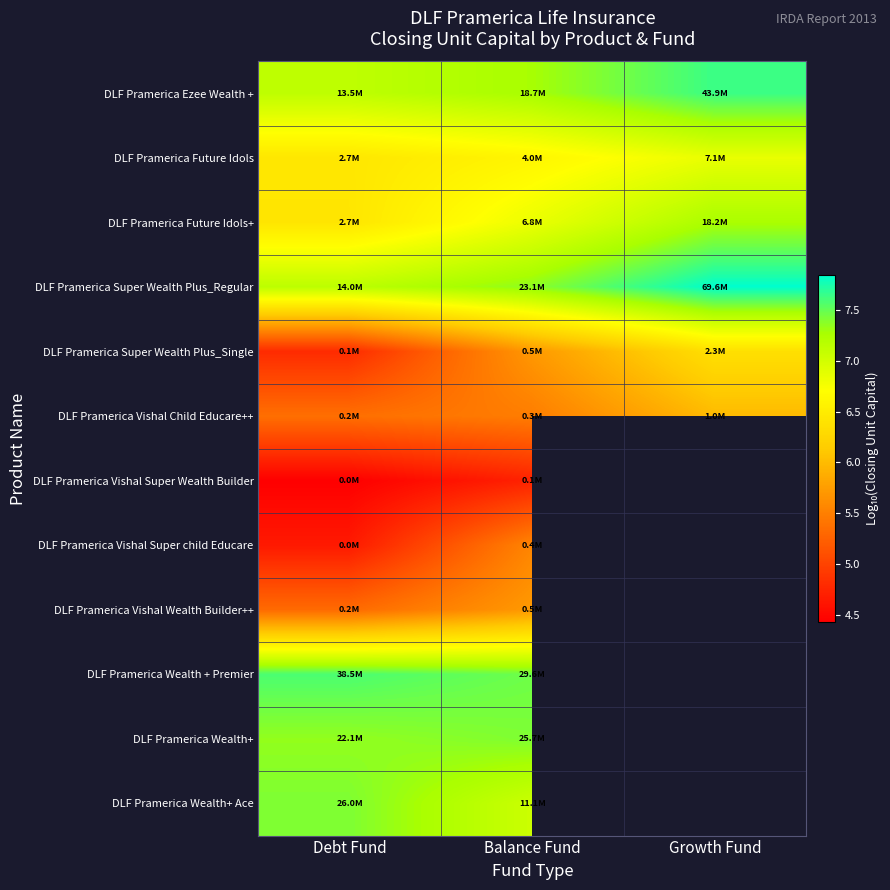

Which series has the largest range (max minus min)?

DLF Pramerica Super Wealth Plus_Single